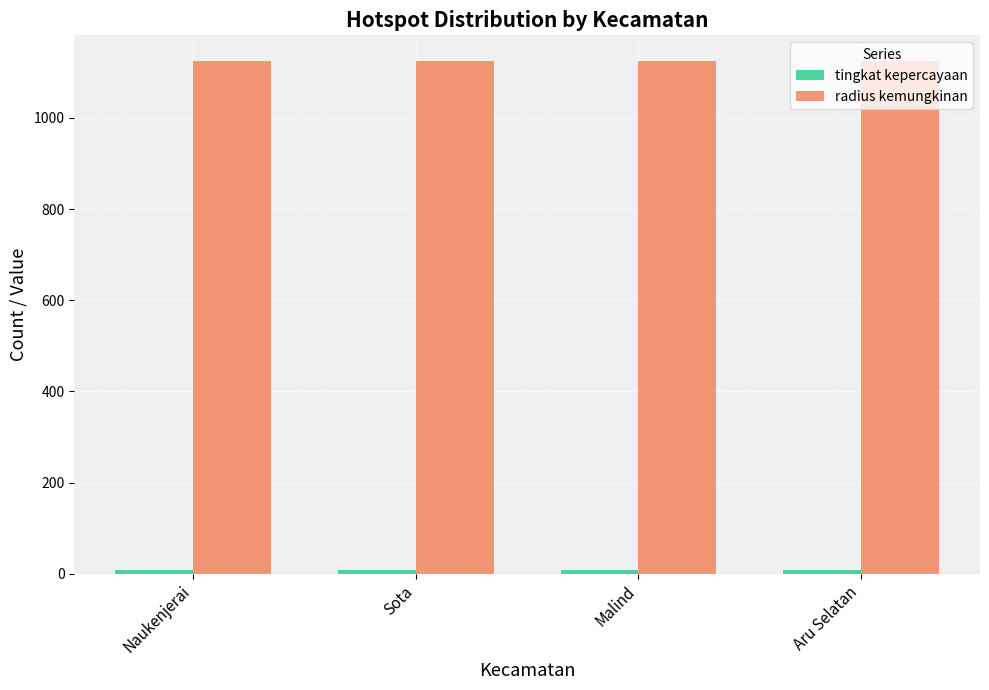

Is it true that radius kemungkinan equals 1125 at Aru Selatan?

True